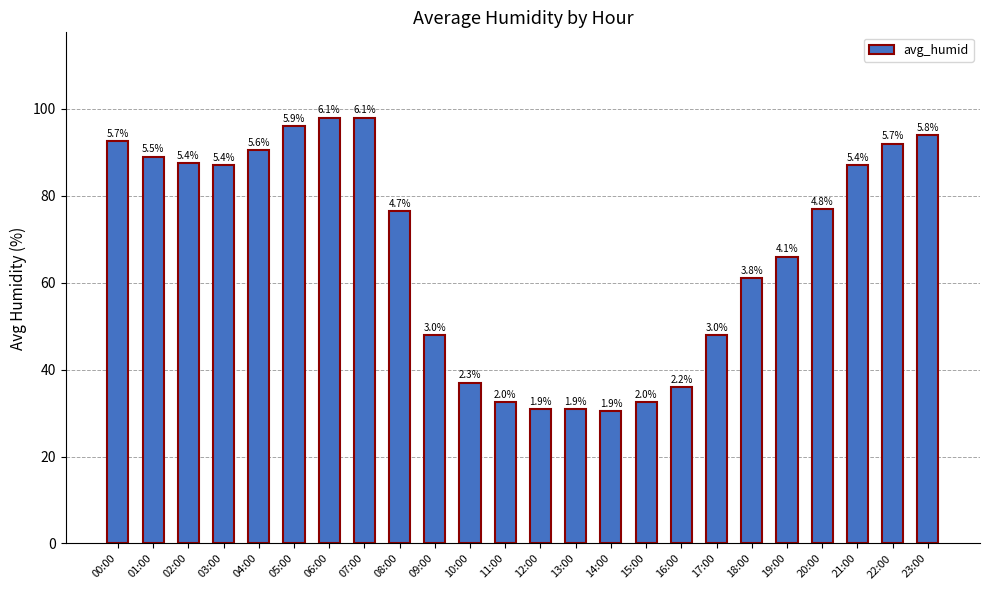

Where is the data nearest to the value 64?

19:00